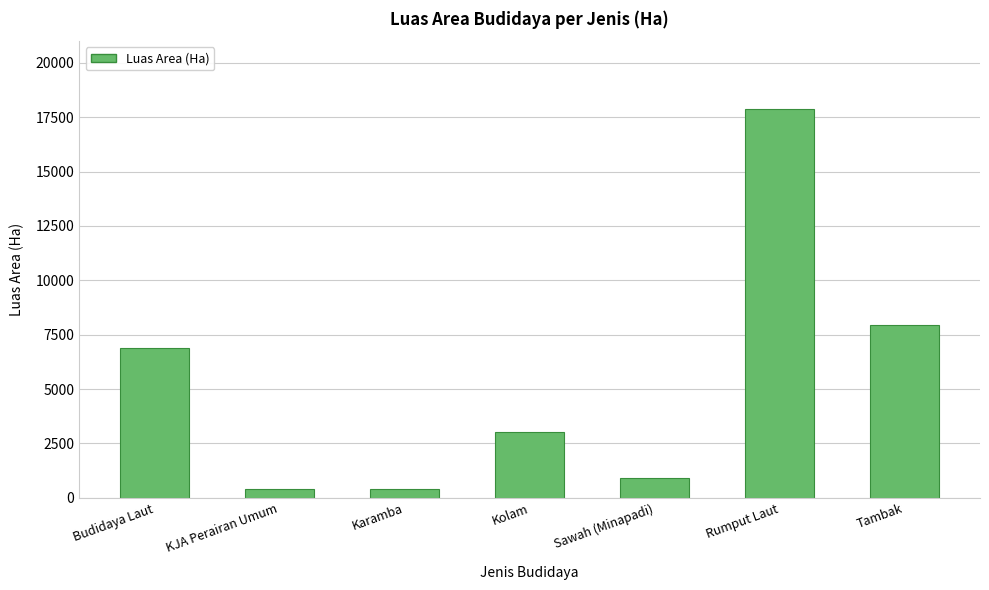

Read the value at KJA Perairan Umum.

407.6